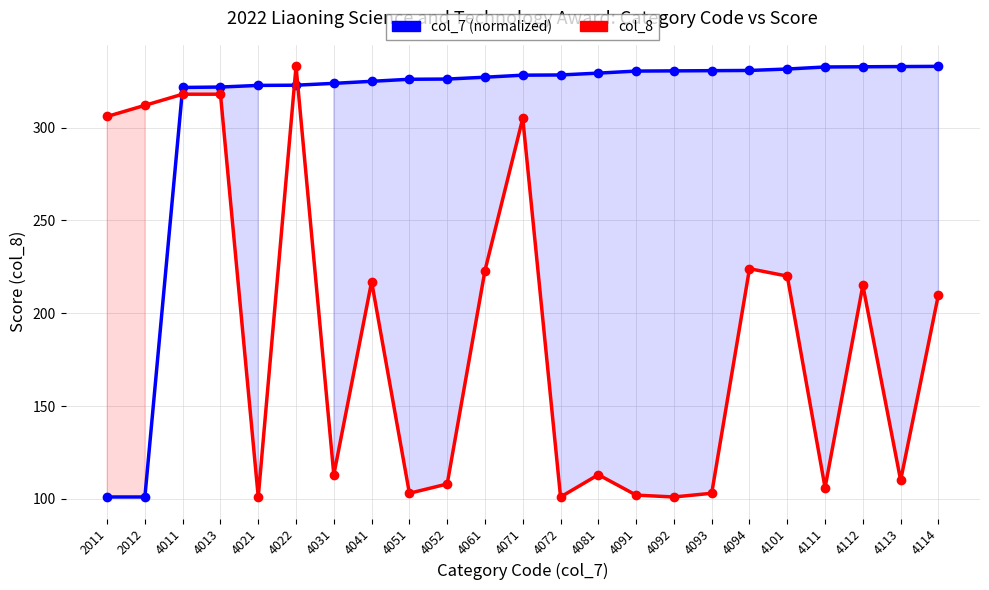

How many lines are shown in the chart?

2